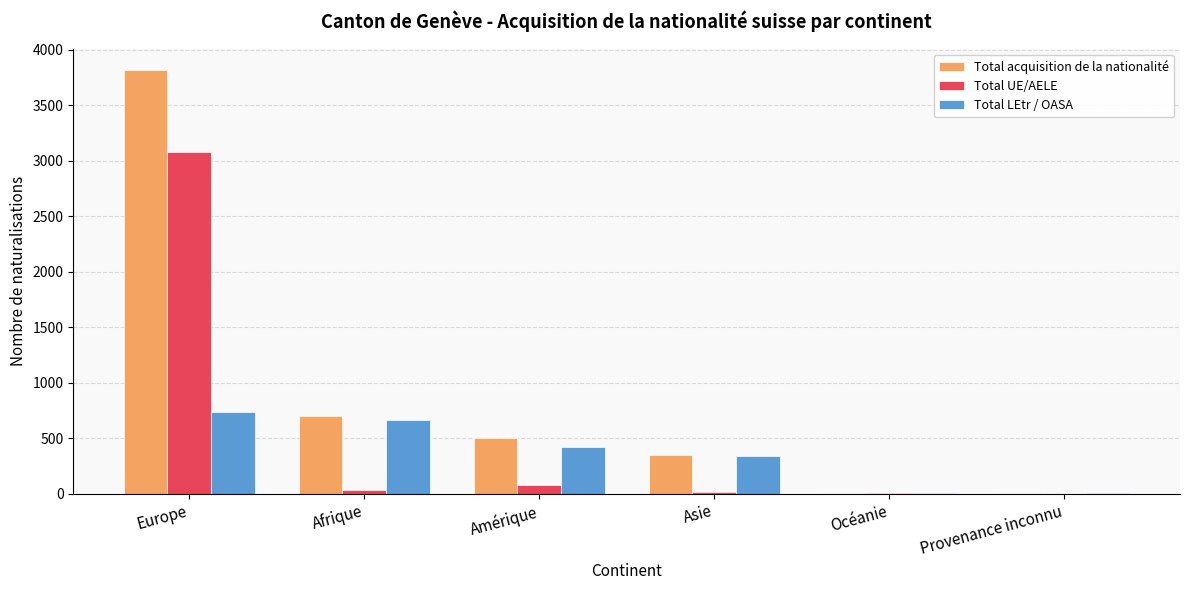

Count the number of categories in the chart.

6